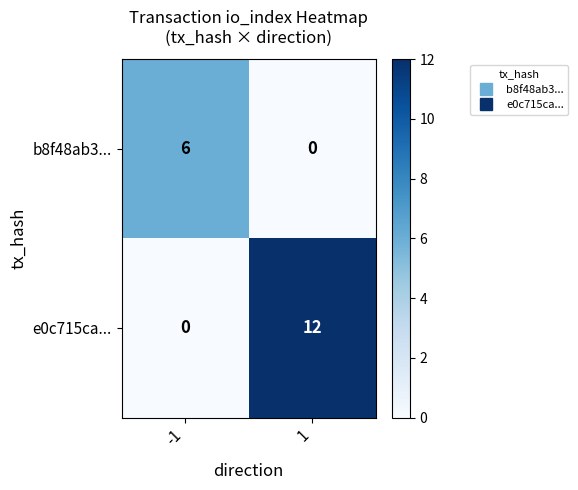

Is it true that b8f48ab3... equals -3 at 1?

False